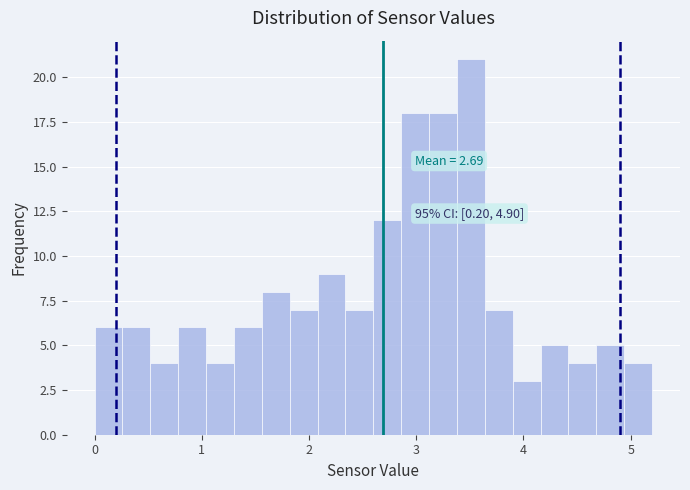

Read against the x-axis, roughly where is the centre of the tallest bar?

3.5